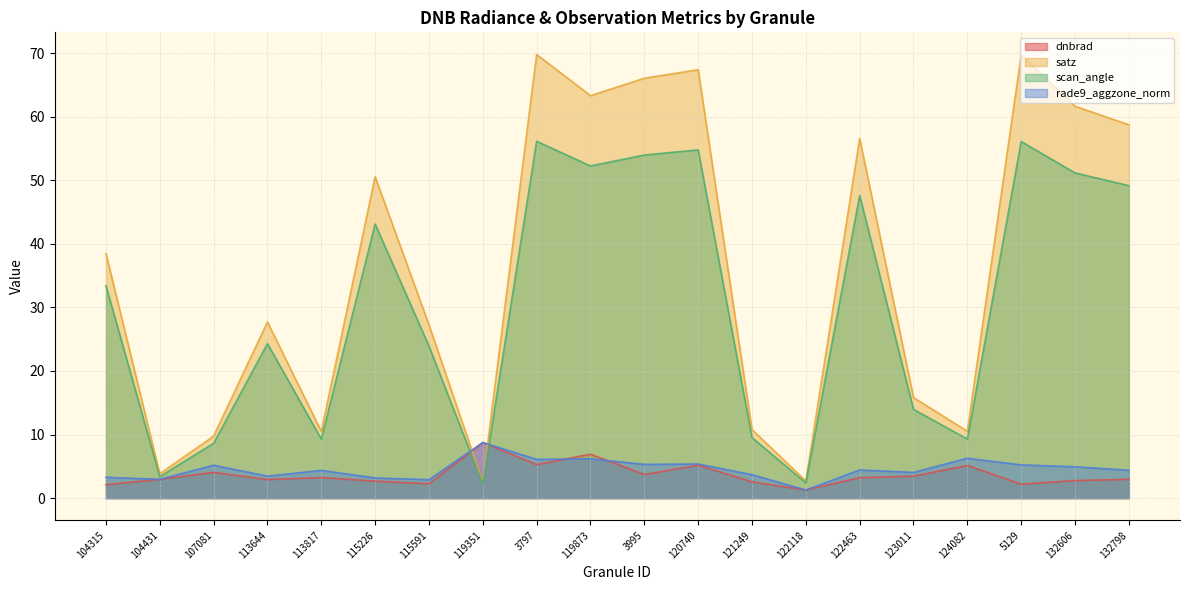

How many interior local valleys does the satz series have?

6